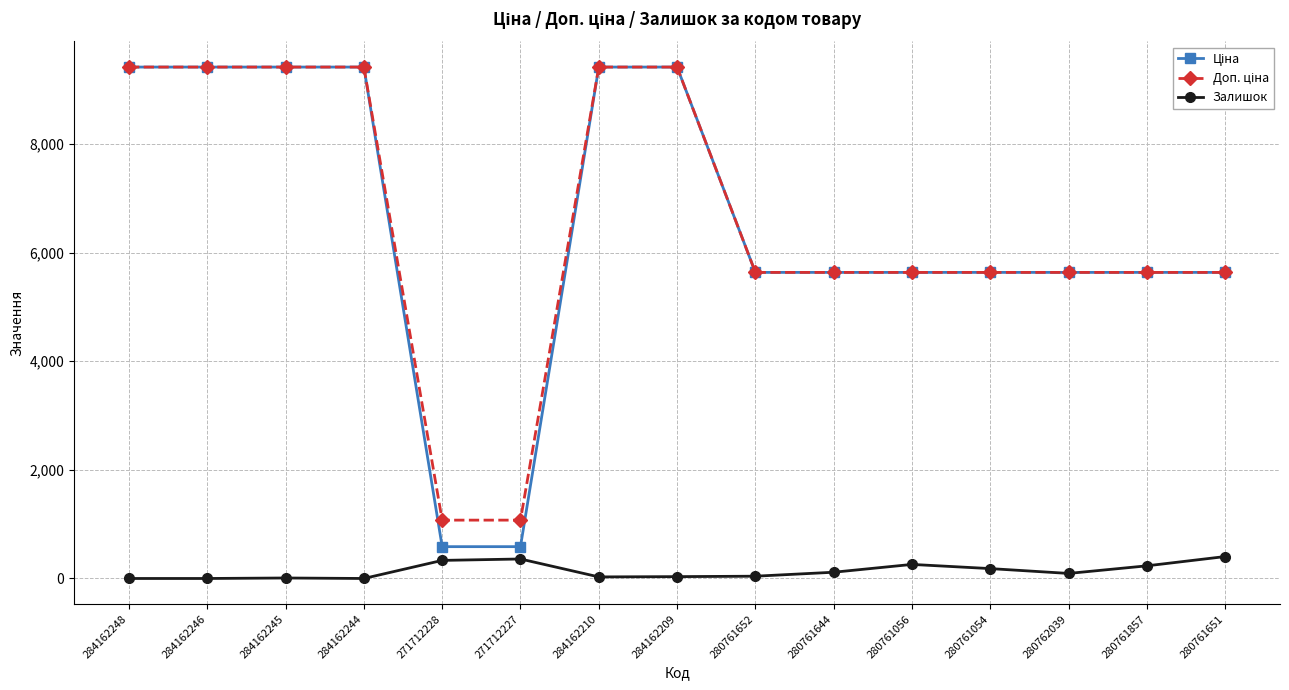

At how many categories does at least one series exceed 6393?

6